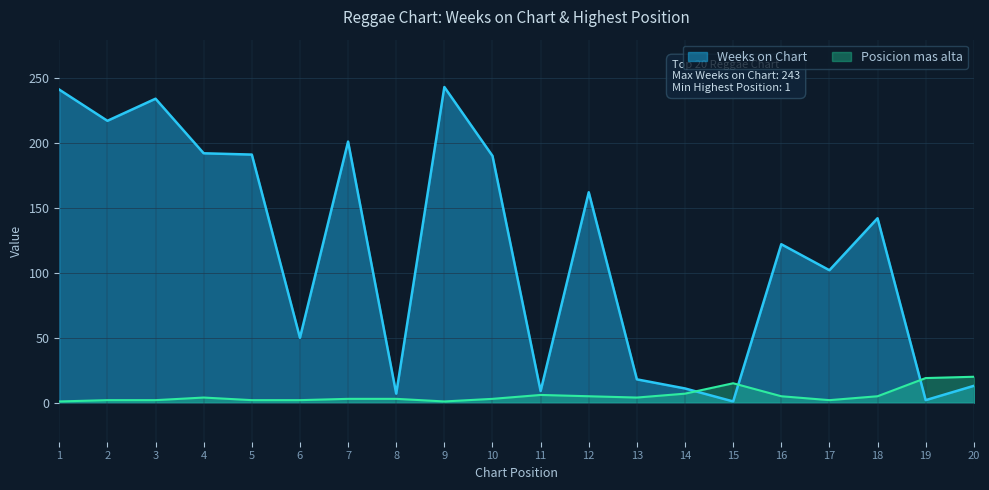

What is the difference between the maximum and second lowest values in the Weeks on Chart series?

241